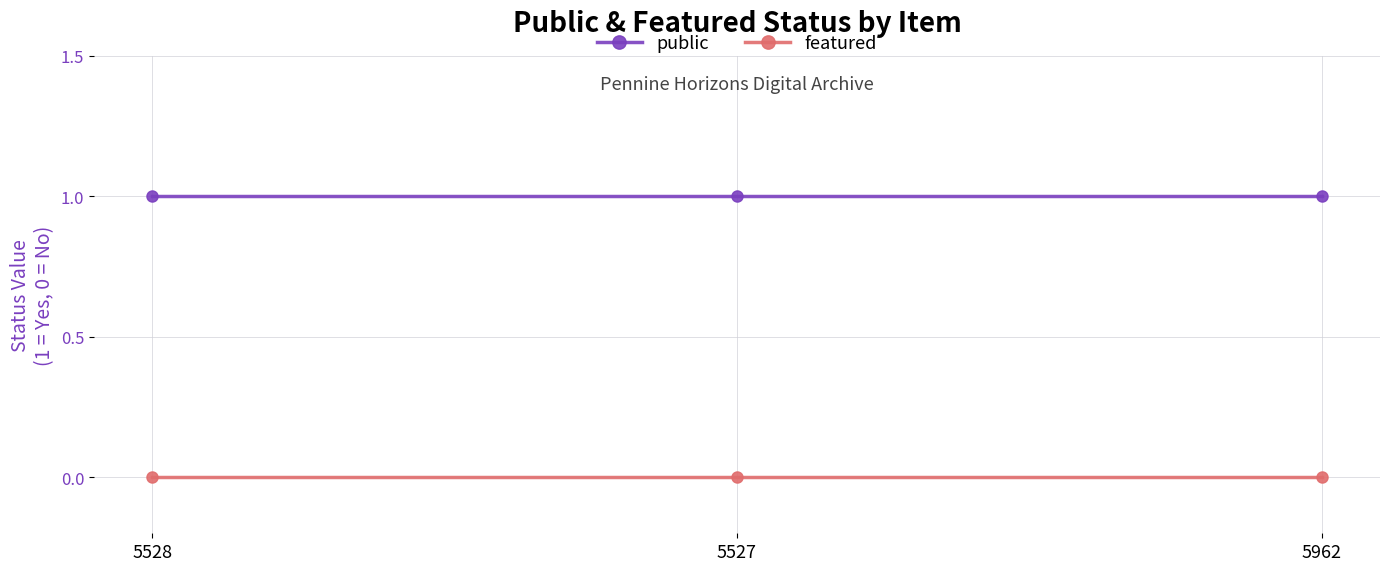

Rank the series by their average value, from highest to lowest.

public, featured